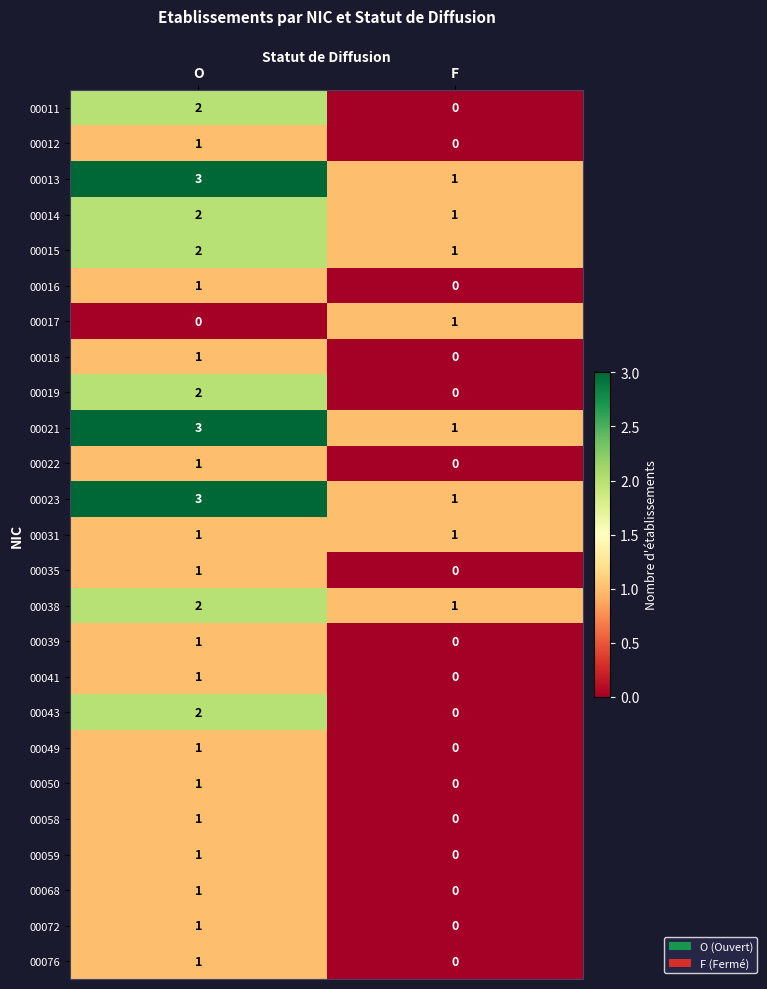

What is the spread (max minus min) of values at O?

3